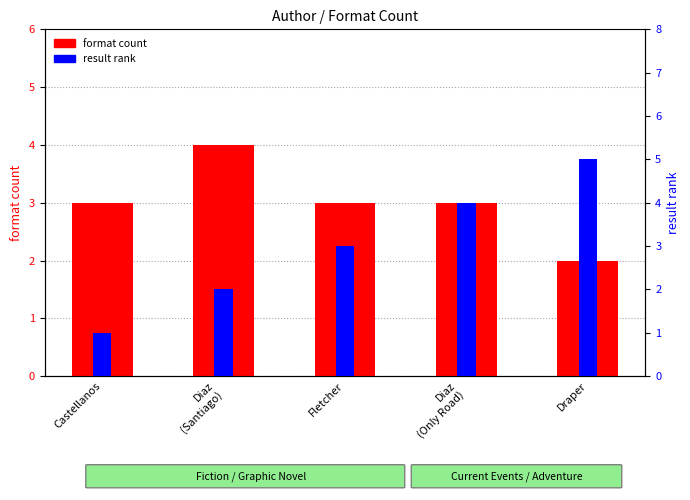

What is the total value across all series at Fletcher?

6